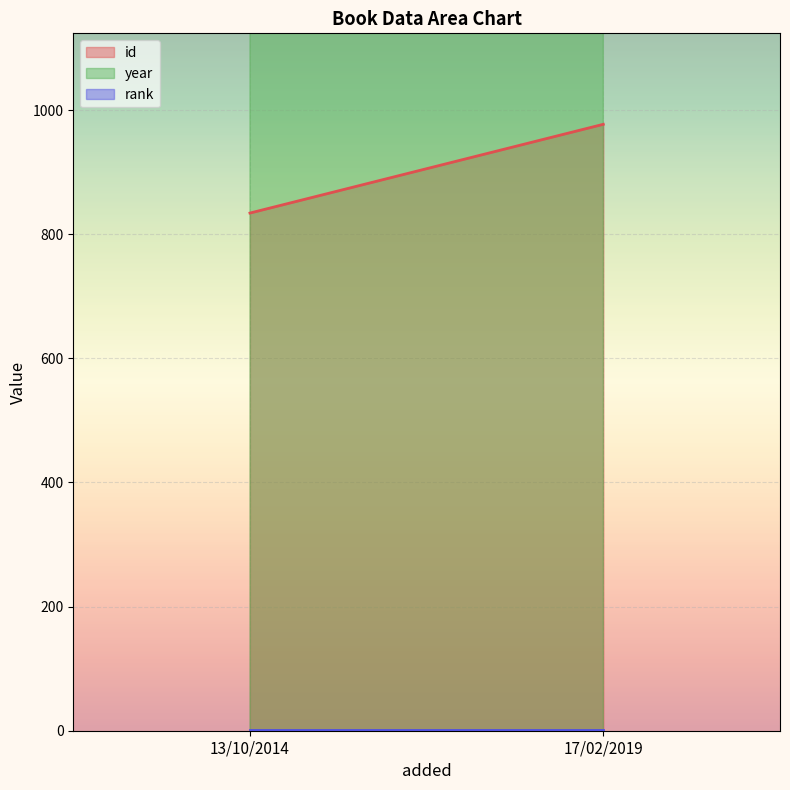

How many year values are between 2007 and 2015?

2